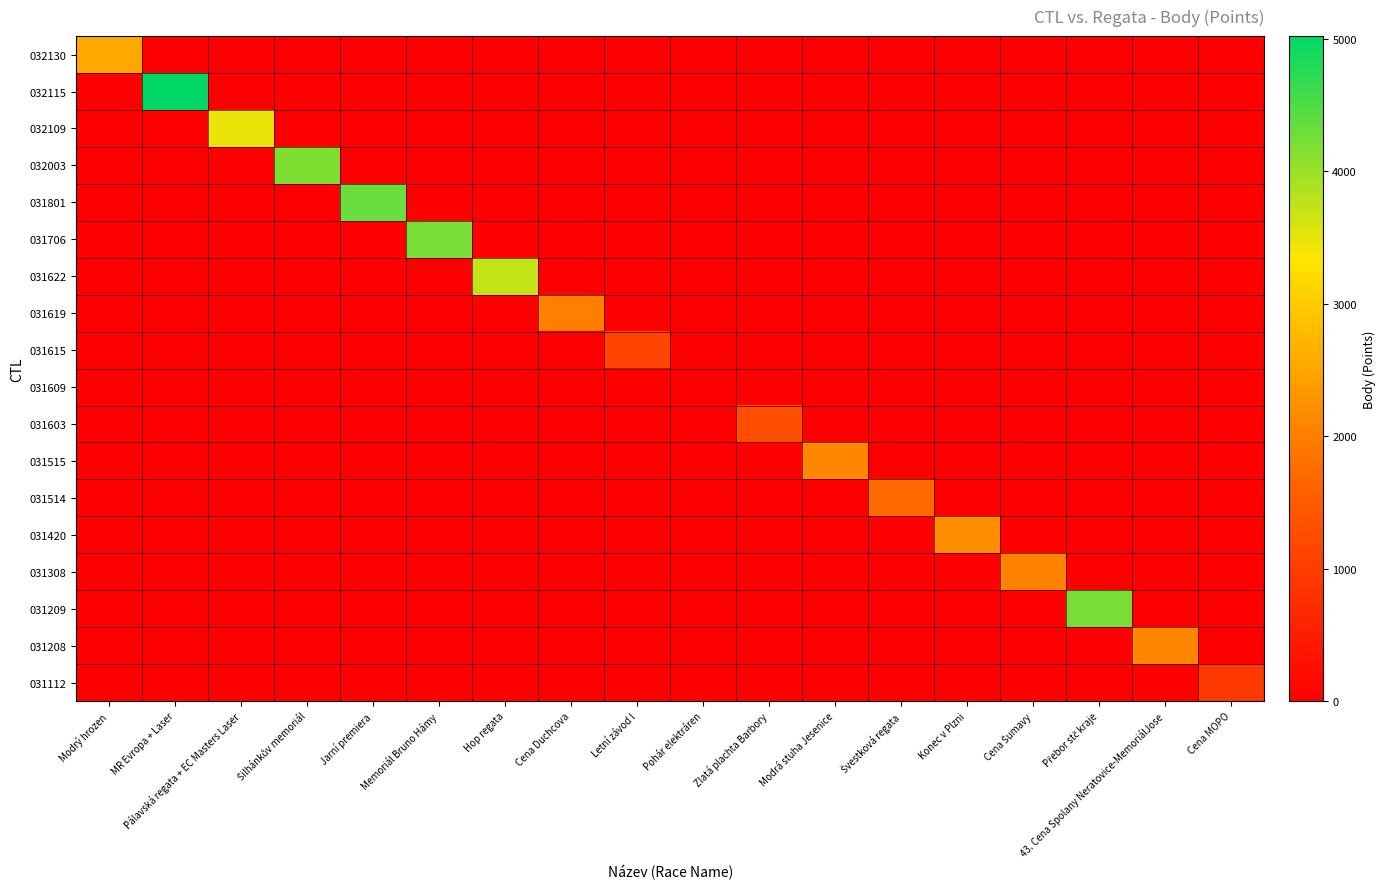

What is the difference between the highest and lowest values at Konec v Plzni?

2188